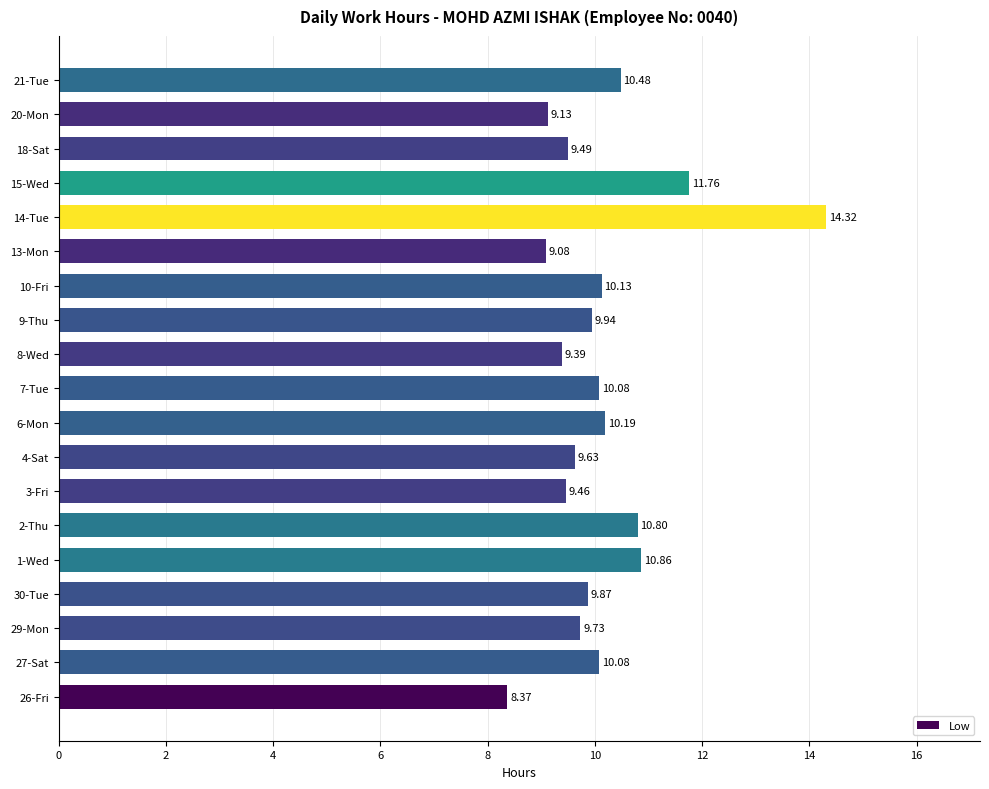

What is the average value?

10.1